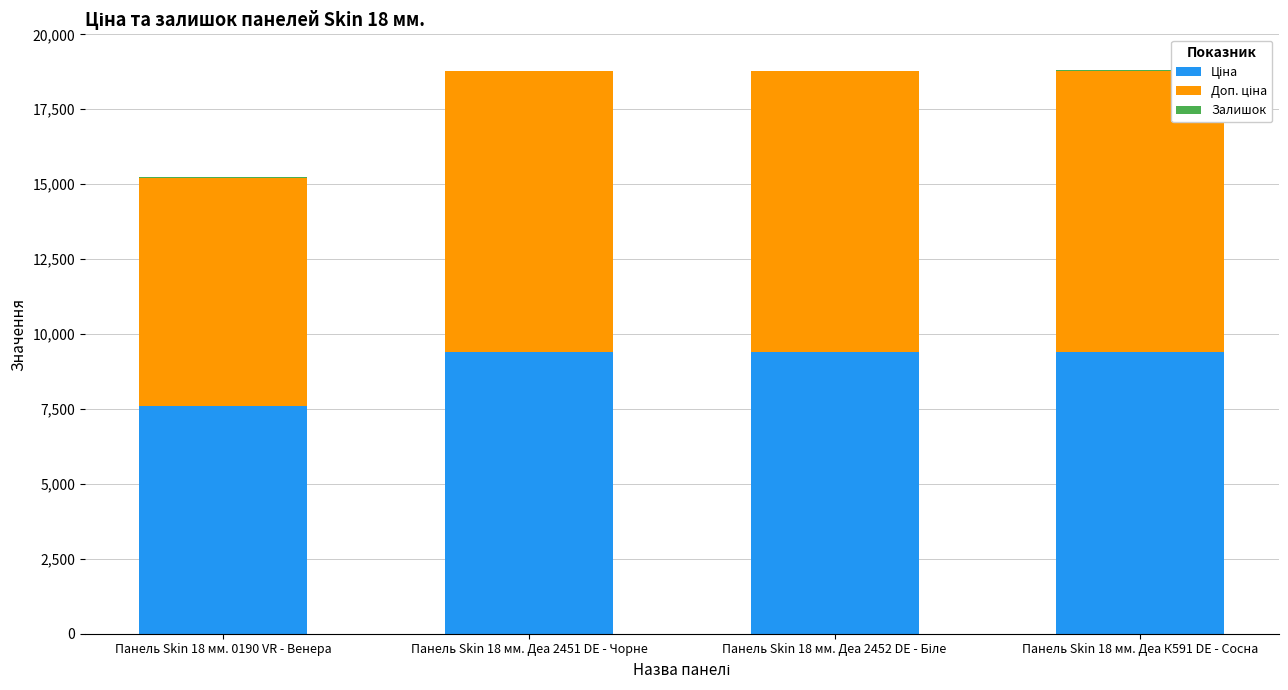

What is the total value across all series at Панель Skin 18 мм. Деа 2451 DE - Чорне?

18785.9